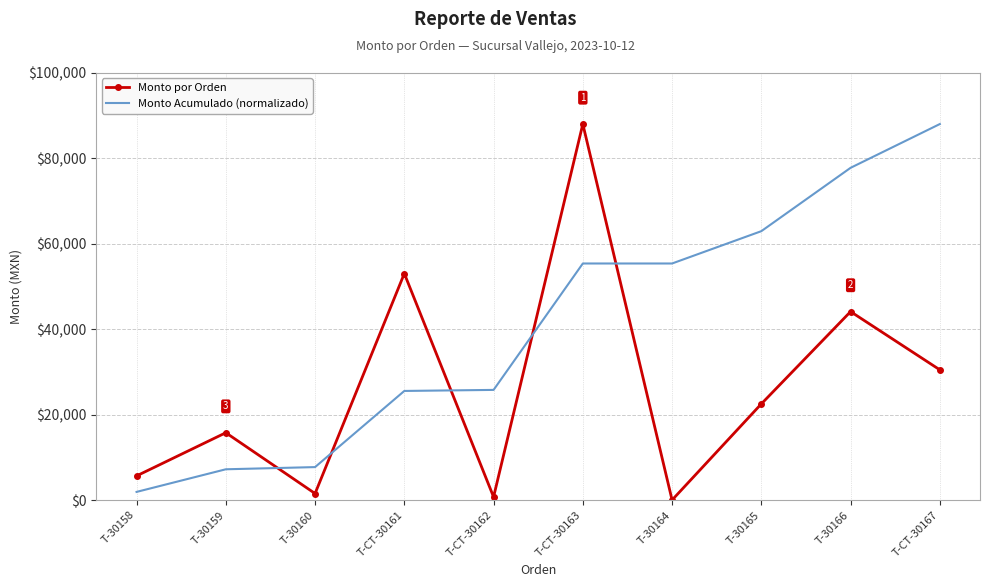

How many distinct data groups are displayed?

2